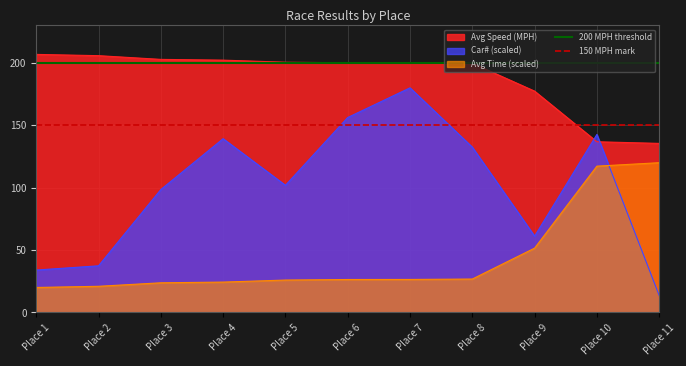

The value of Avg Speed (MPH) at Place 1 is 206.8. True or false?

True